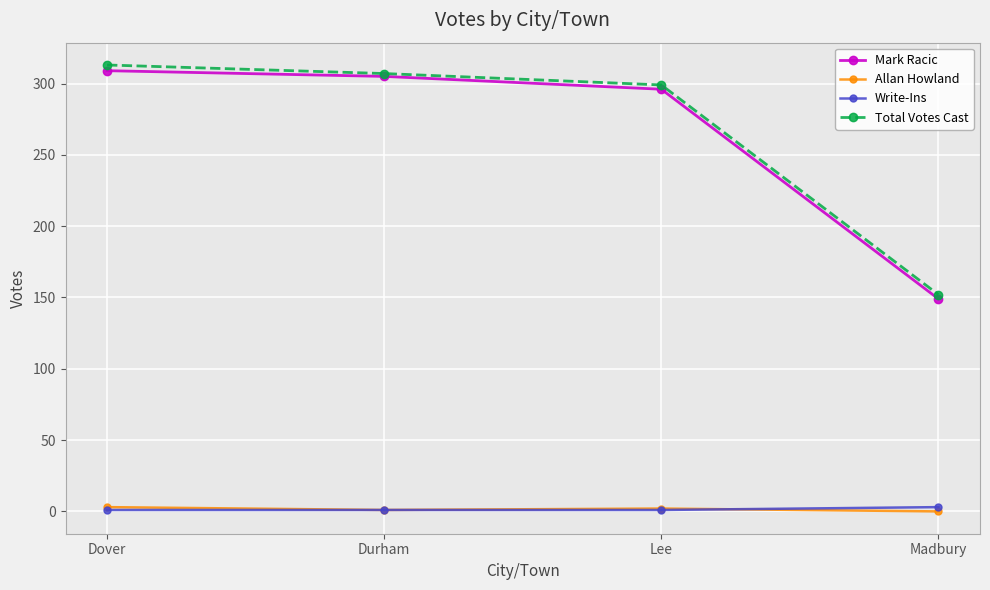

What is the minimum value for Mark Racic?

149